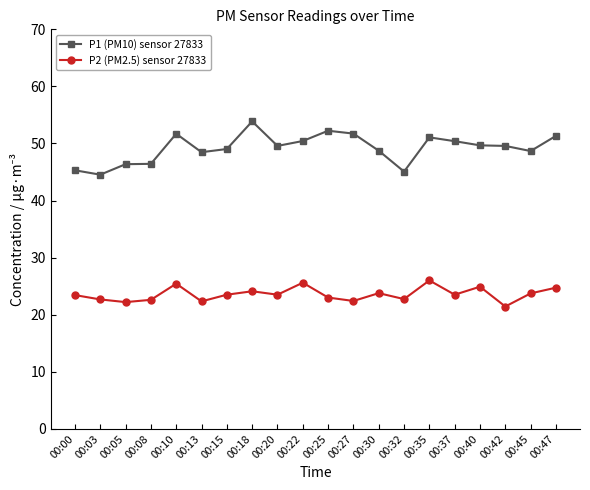

Is the value of P2 (PM2.5) sensor 27833 at 00:03 greater than the value of P1 (PM10) sensor 27833 at 00:20?

No